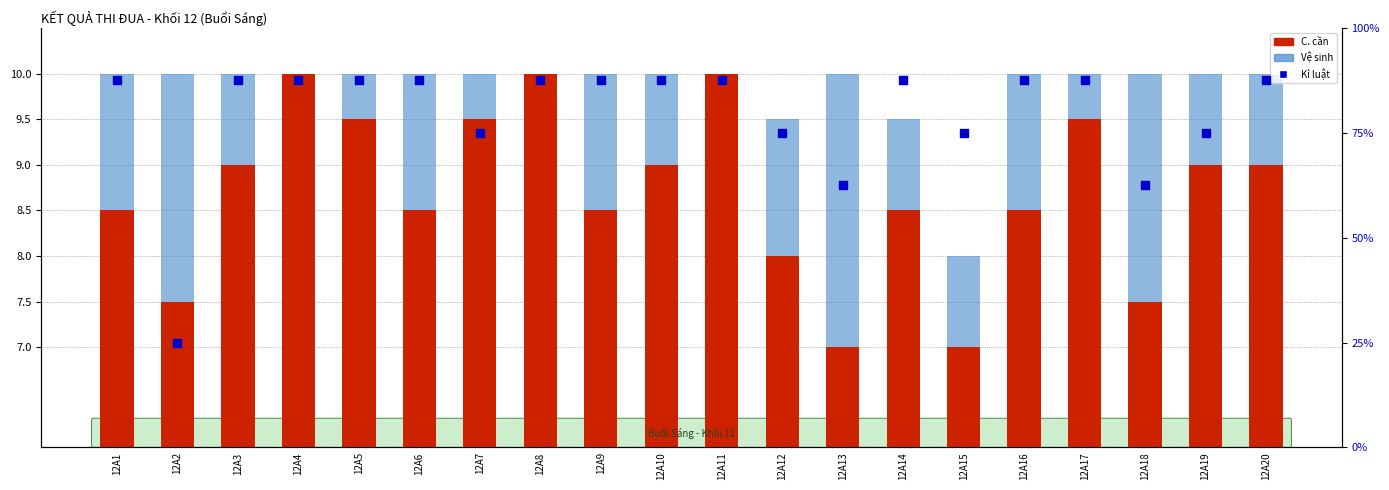

Which series has the largest Y range (max minus min)?

Kỉ luật